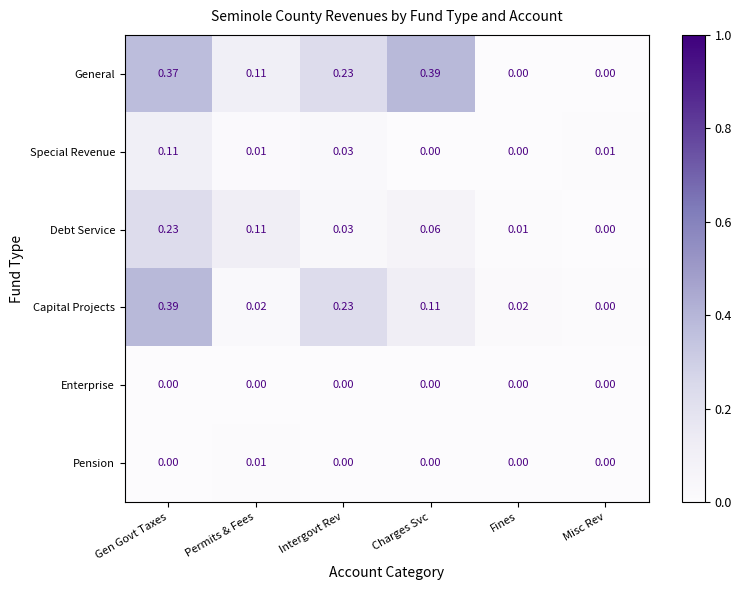

Between Intergovt Rev and Fines, which series saw the biggest shift?

General